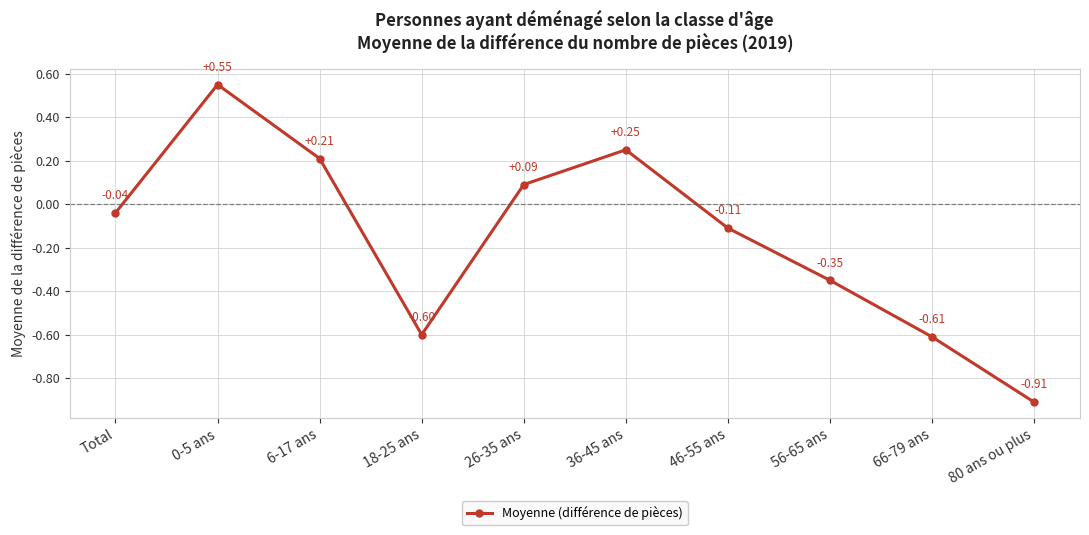

What is the sum of the values at 36-45 ans and 80 ans ou plus?

-0.7